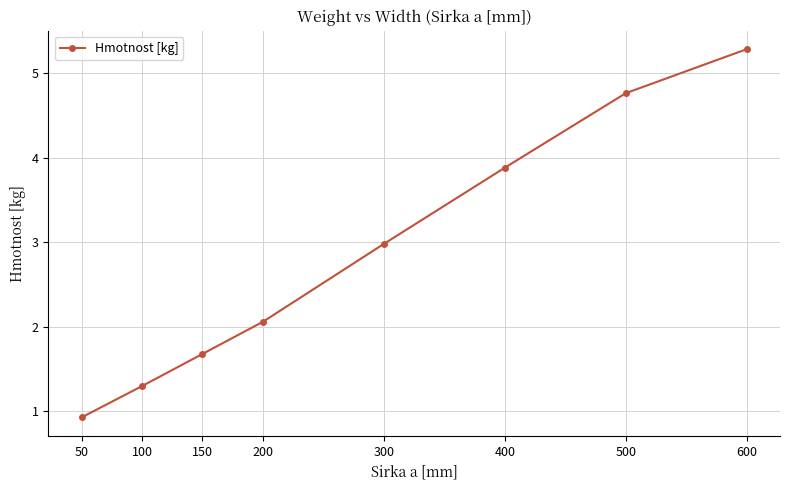

How many lines are shown in the chart?

1